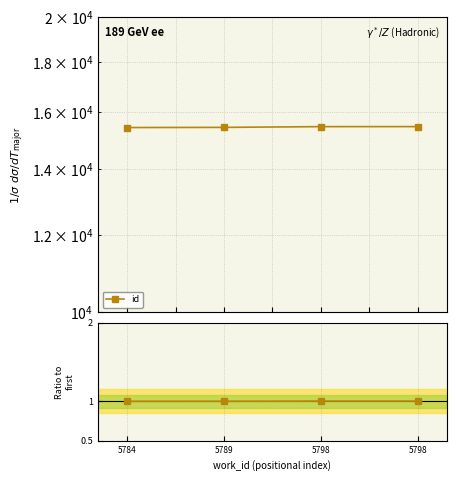

At 5784, list the series in order from smallest to largest.

id ratio, id